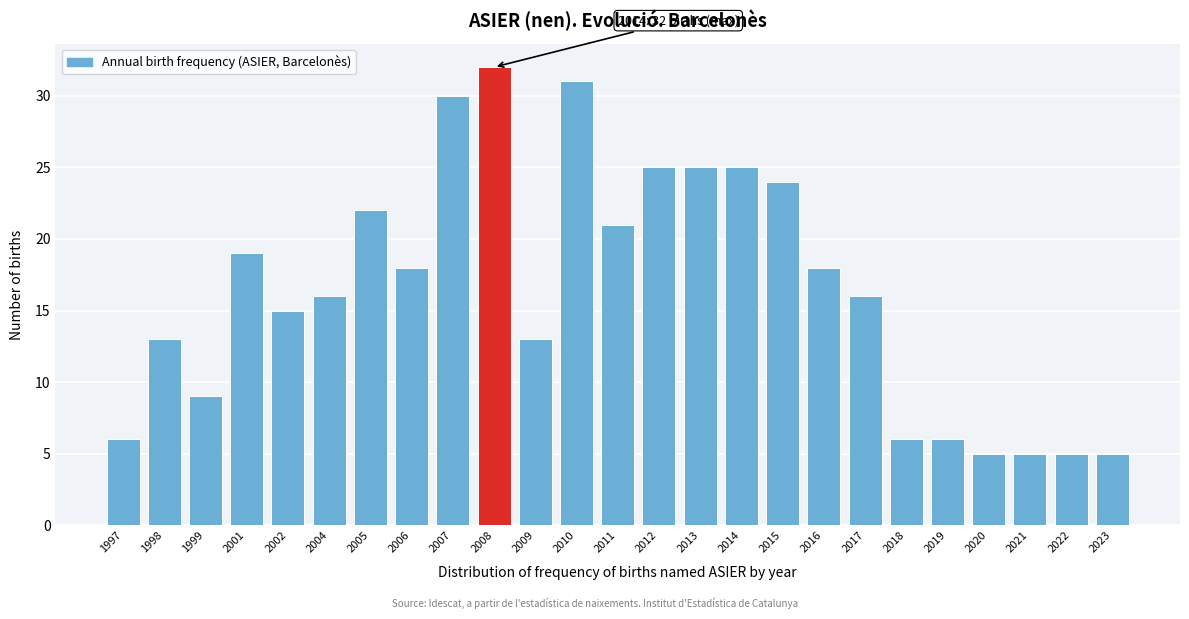

Reading left to right, transcribe all the data shown in this chart.

6	13	9	19	15	16	22	18	30	32	13	31	21	25	25	25	24	18	16	6	6	5	5	5	5